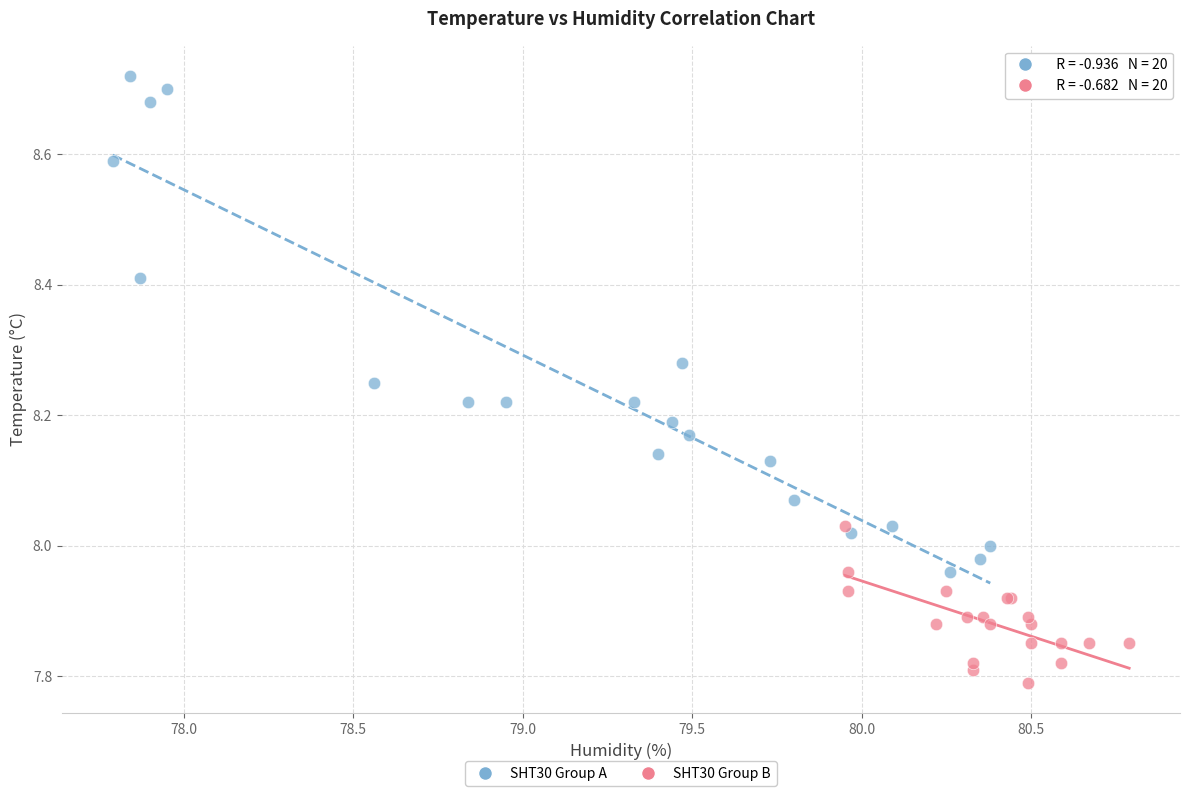

Which series reaches the maximum Y coordinate?

SHT30 Group A